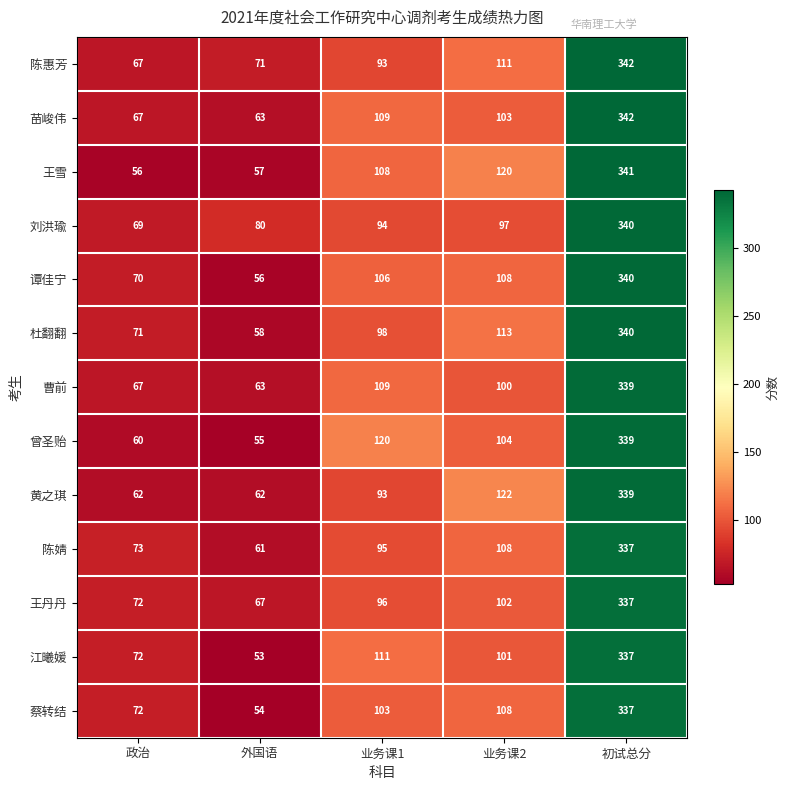

What is the sum of all 刘洪瑜 values?

680